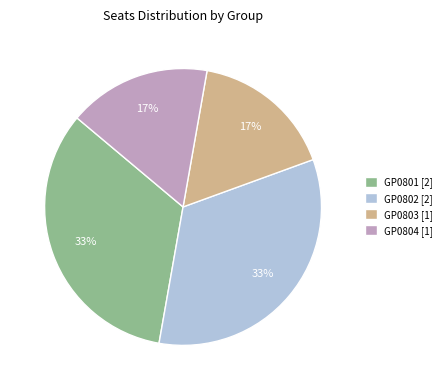

Is there any slice that represents more than half of the pie?

No